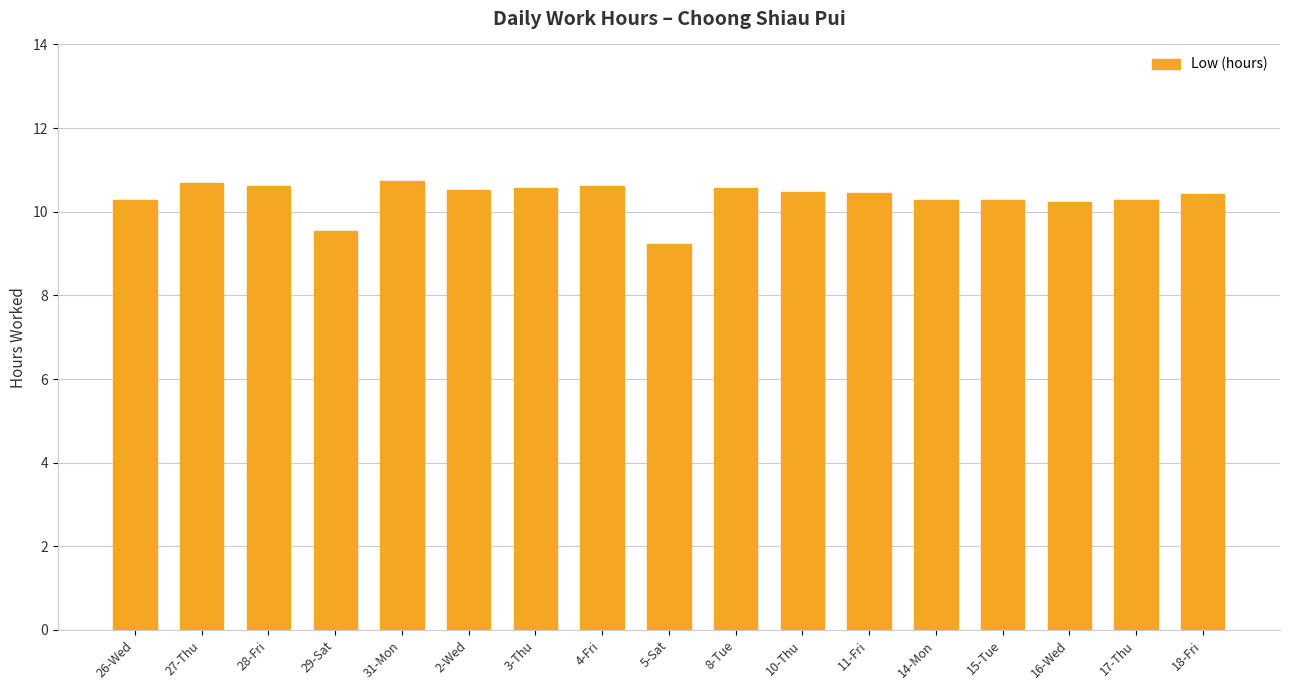

What is the difference between the maximum and second lowest values?

1.2